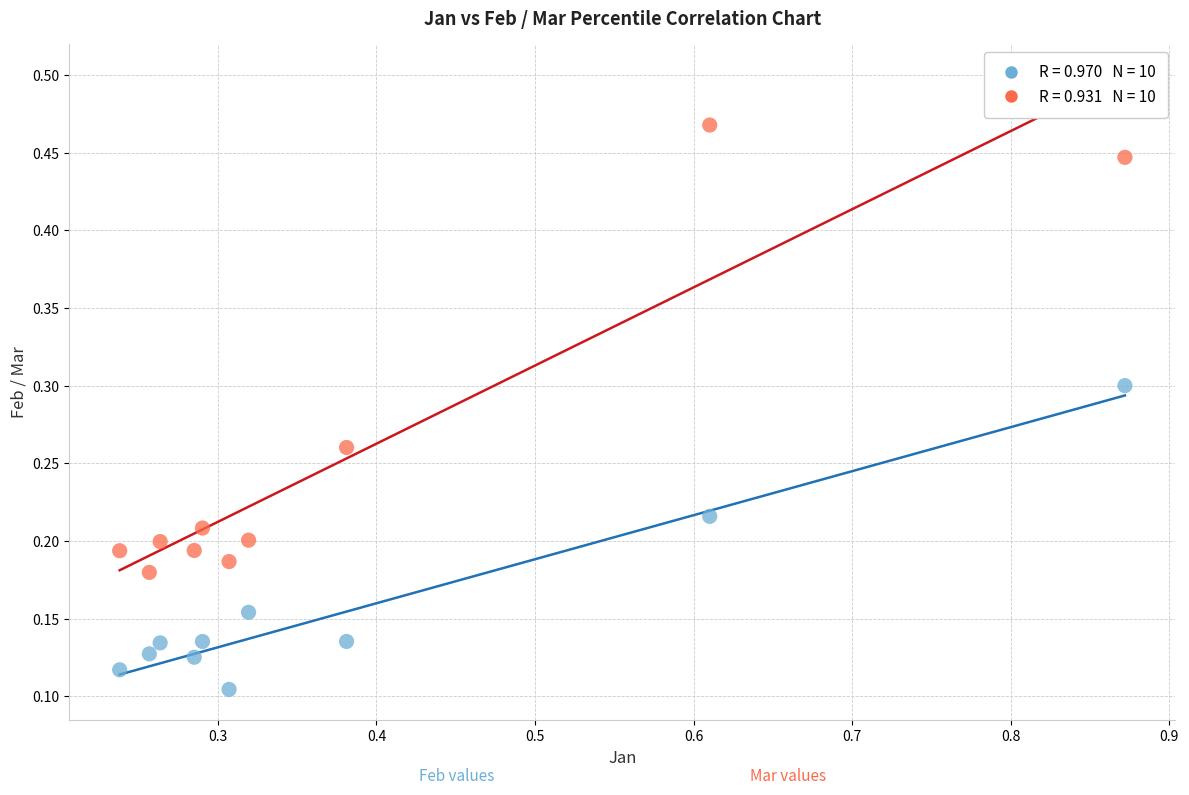

Across all data points, what is the range of X values (max minus min)?

0.6